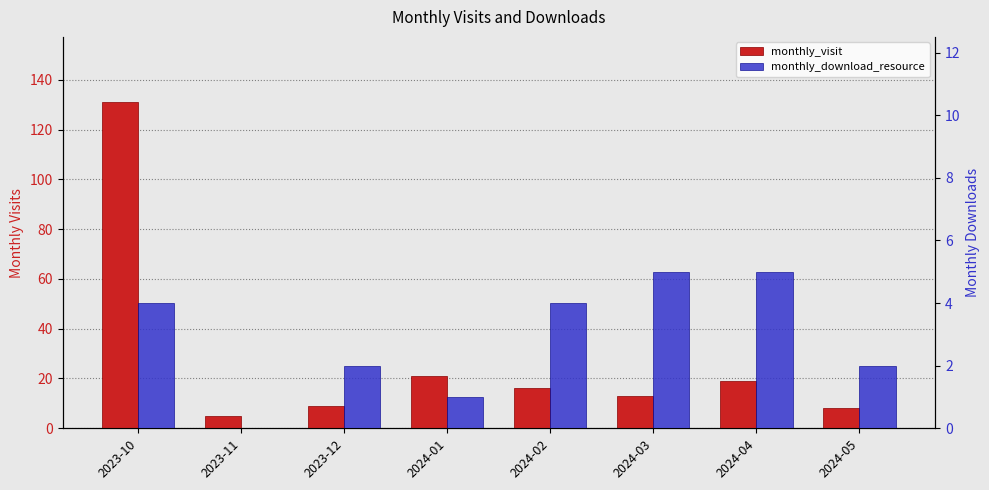

What is the sum of all monthly_visit values?

222